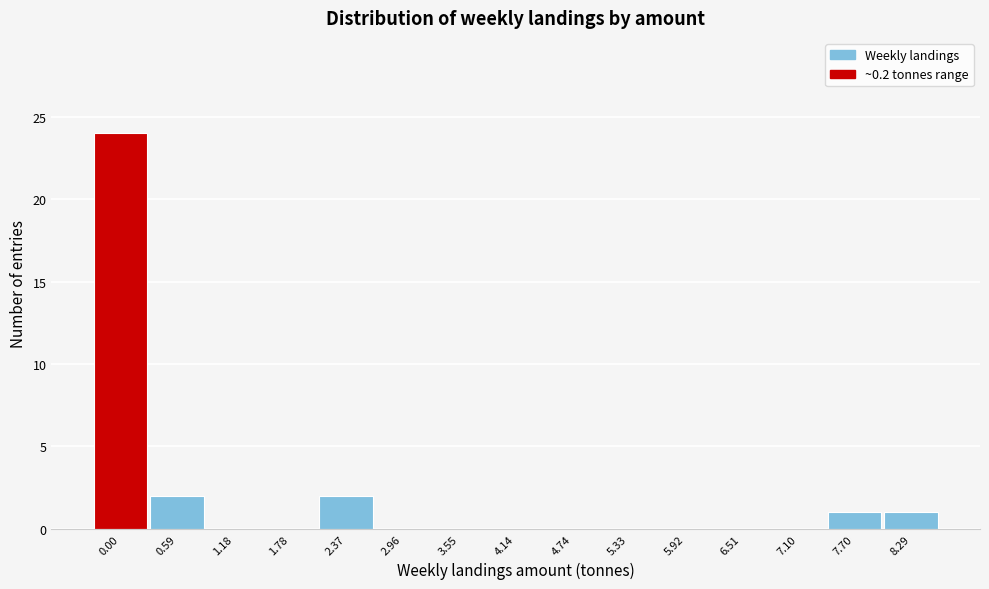

Reading left to right, transcribe all the data shown in this chart.

0.00=24	0.59=2	1.18=0	1.78=0	2.37=2	2.96=0	3.55=0	4.14=0	4.74=0	5.33=0	5.92=0	6.51=0	7.10=0	7.70=1	8.29=1